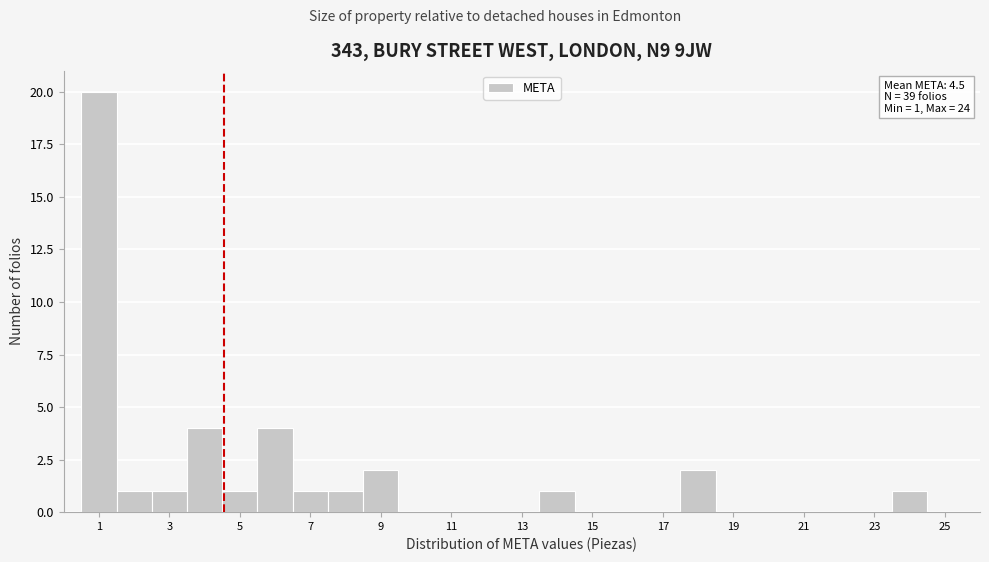

Reading left to right, transcribe this chart: for each bar, give the range it covers on the x-axis and its height. Neither the bar edges nor the heights are printed on the chart, so give them approximately, as read against the axes.

0.5 to 1.5: 20
1.5 to 2.5: 1
2.5 to 3.5: 1
3.5 to 4.5: 4
4.5 to 5.5: 1
5.5 to 6.5: 4
6.5 to 7.5: 1
7.5 to 8.5: 1
8.5 to 9.5: 2
9.5 to 10.5: 0
10.5 to 11.5: 0
11.5 to 12.5: 0
12.5 to 13.5: 0
13.5 to 14.5: 1
14.5 to 15.5: 0
15.5 to 16.5: 0
16.5 to 17.5: 0
17.5 to 18.5: 2
18.5 to 19.5: 0
19.5 to 20.5: 0
20.5 to 21.5: 0
21.5 to 22.5: 0
22.5 to 23.5: 0
23.5 to 24.5: 1
24.5 to 25.5: 0